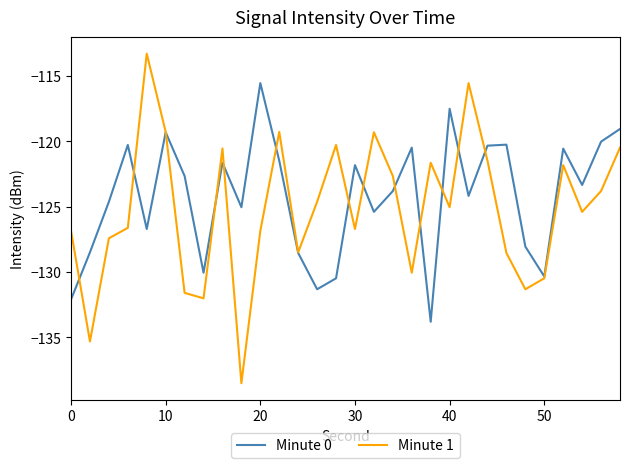

List the series in order of their peak value, highest first.

Minute 1, Minute 0